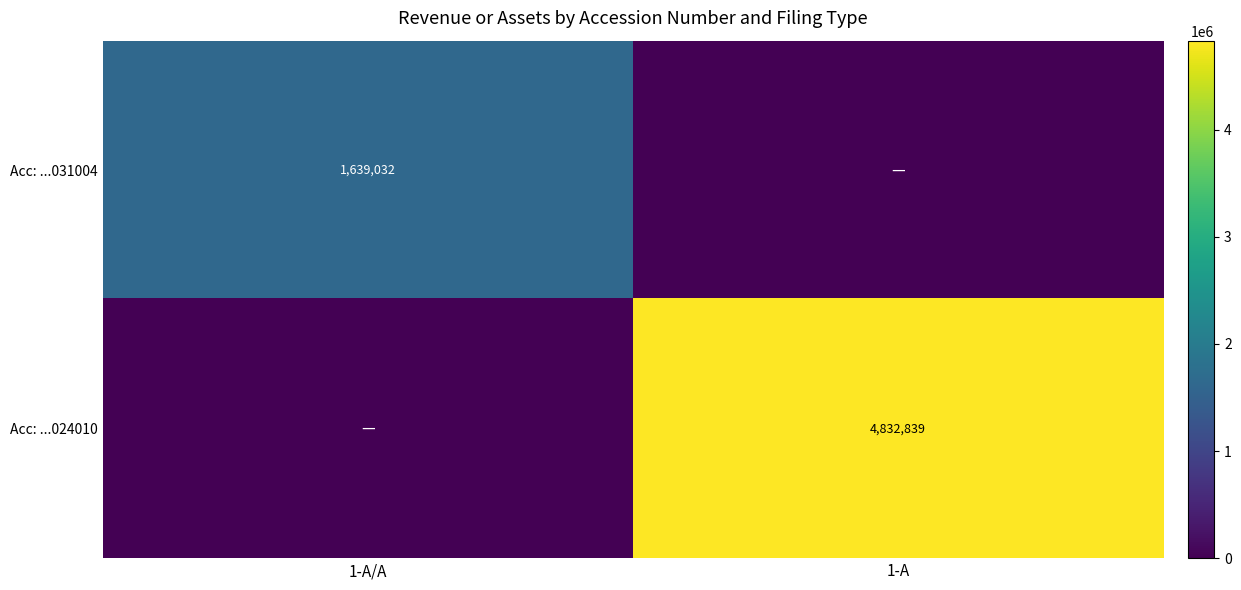

Which label corresponds to the smallest value in the chart?

1-A